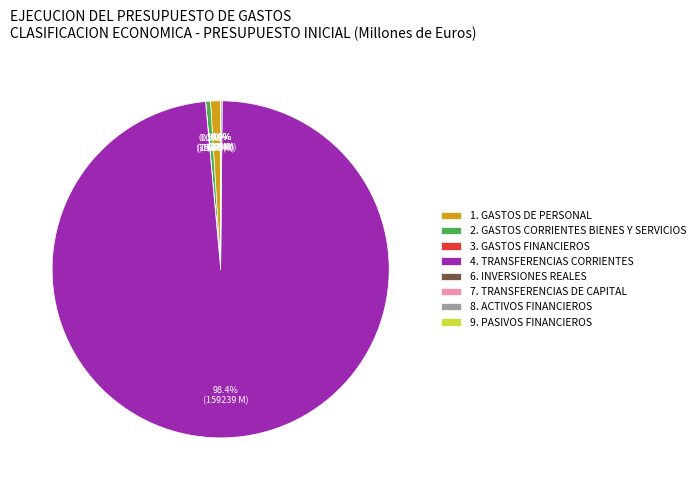

Does 4. TRANSFERENCIAS CORRIENTES represent more than half of the total?

Yes